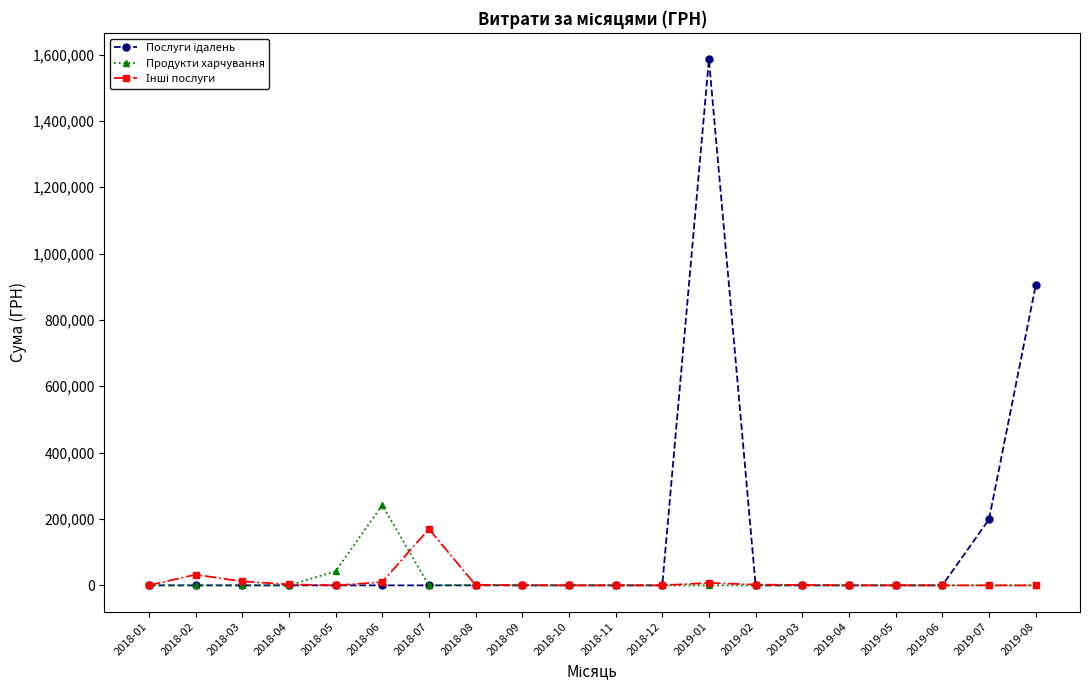

What is the difference between the maximum and minimum values in the Продукти харчування series?

241608.3